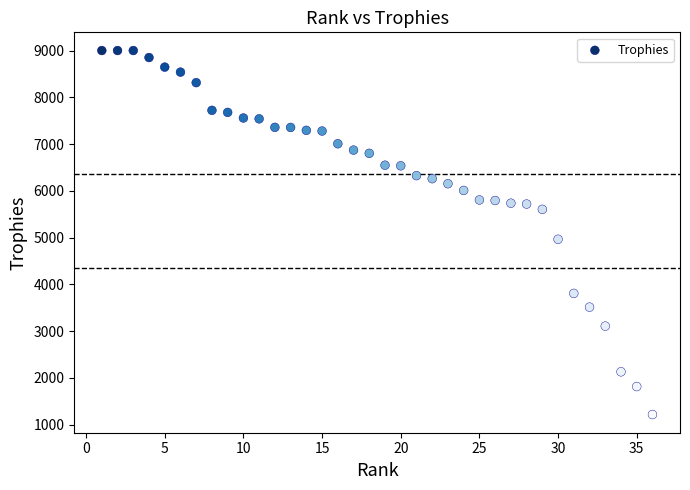

What Y value in the scatter plot is closest to 5107?

4963